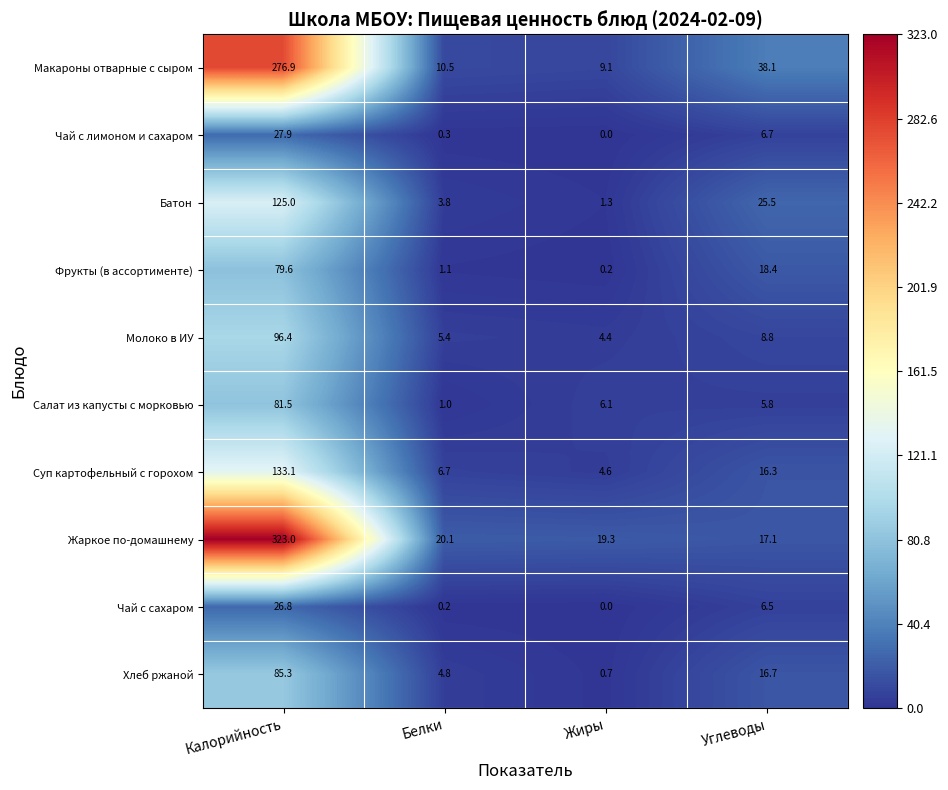

How many series are shown in this chart?

10